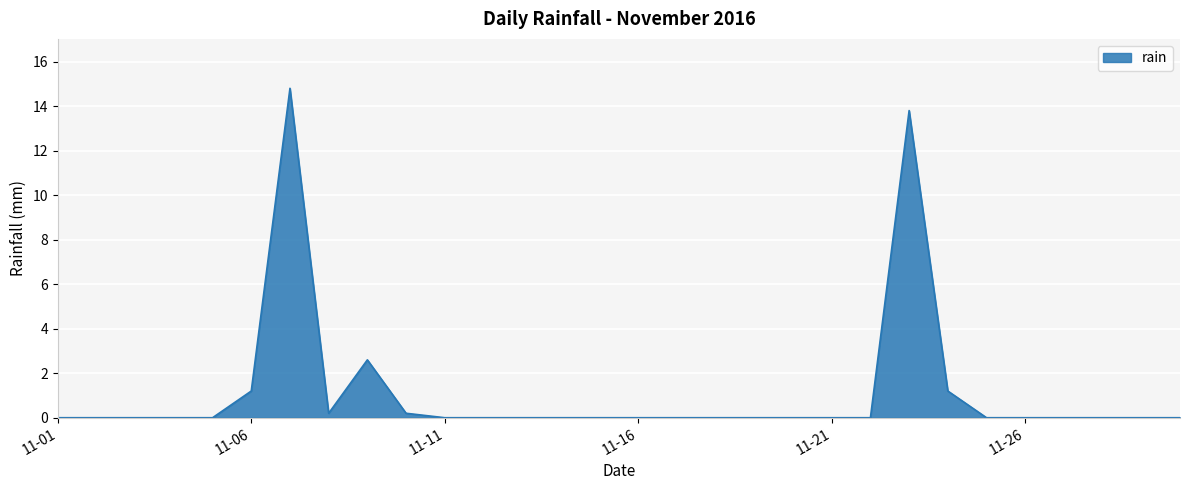

What is the difference between the maximum and minimum values?

14.8